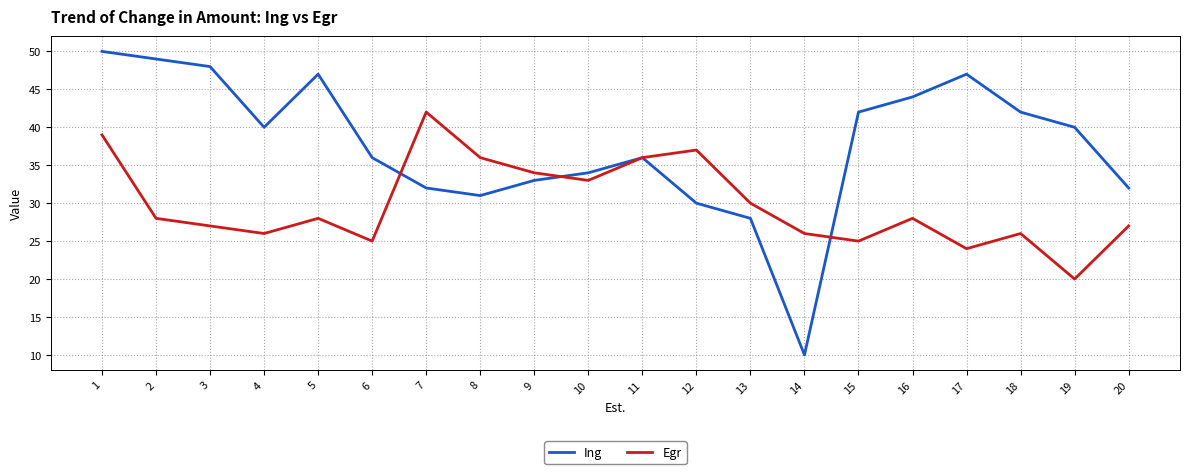

Reading left to right, what are all the values shown in this chart?

Ing: 50	49	48	40	47	36	32	31	33	34	36	30	28	10	42	44	47	42	40	32
Egr: 39	28	27	26	28	25	42	36	34	33	36	37	30	26	25	28	24	26	20	27